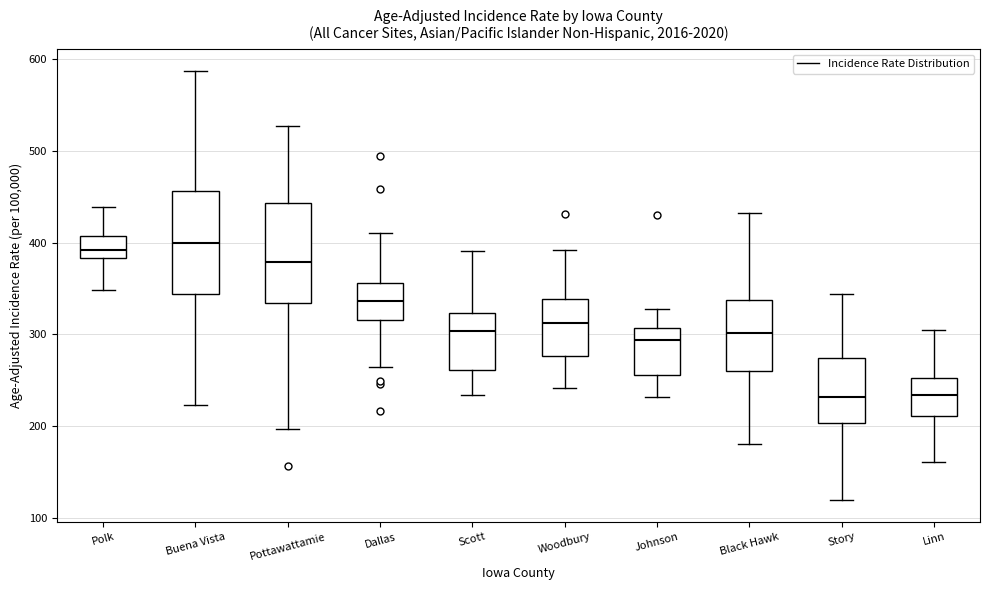

Reading left to right, transcribe this box plot: for each box, give where its median line is, the range the box spans, and where its two whiskers end, as read against the y-axis. The values are not printed on the chart, so give them approximately, as read against the axis.

Polk: median 390, box 380 to 410, whiskers 350 to 440
Buena Vista: median 400, box 340 to 460, whiskers 220 to 590
Pottawattamie: median 380, box 330 to 440, whiskers 200 to 530
Dallas: median 340, box 320 to 360, whiskers 260 to 410
Scott: median 300, box 260 to 320, whiskers 230 to 390
Woodbury: median 310, box 280 to 340, whiskers 240 to 390
Johnson: median 290, box 260 to 310, whiskers 230 to 330
Black Hawk: median 300, box 260 to 340, whiskers 180 to 430
Story: median 230, box 200 to 270, whiskers 120 to 340
Linn: median 230, box 210 to 250, whiskers 160 to 300